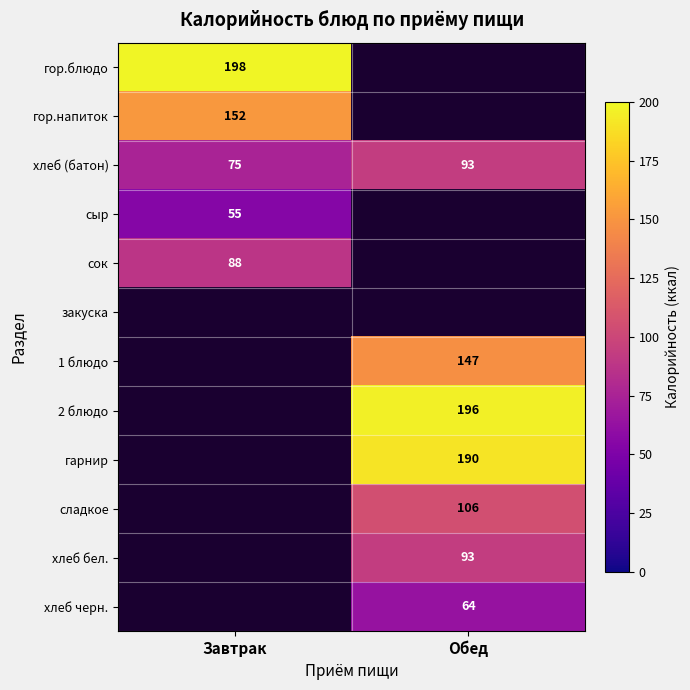

Is it true that 1 блюдо equals 48.1 at Обед?

False